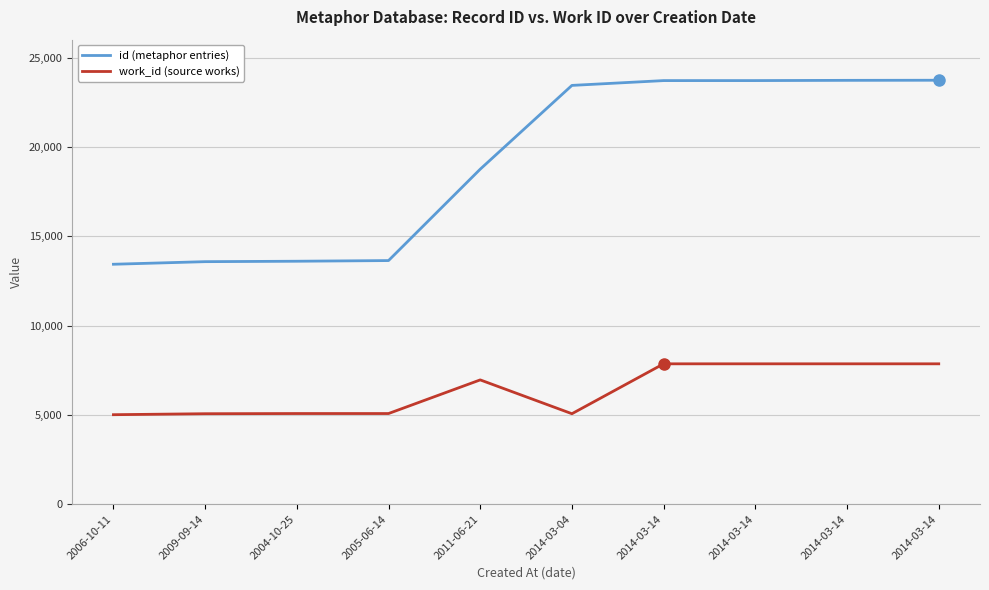

What is the approximate value of work_id (source works) at 2014-03-14, to the nearest 10?

7860